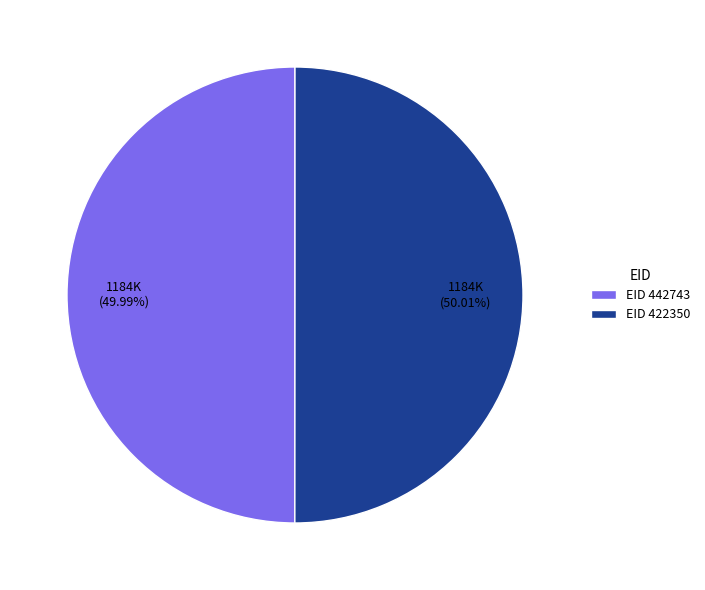

Combined, do EID 422350 and EID 442743 account for over 50%?

Yes